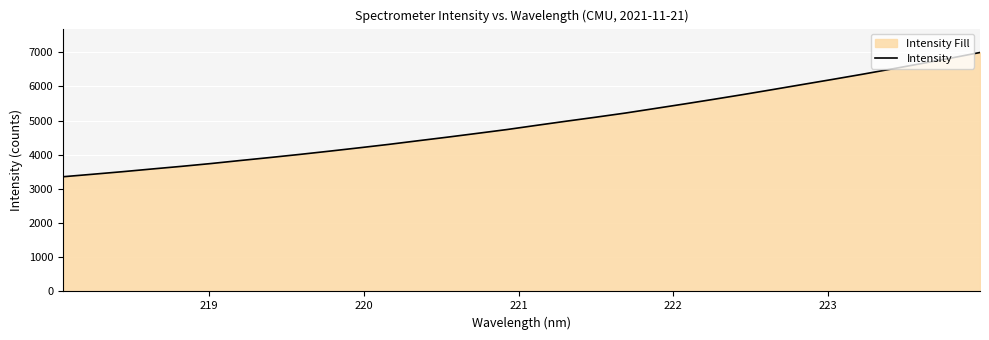

Does the chart display data point markers on the line(s)?

No